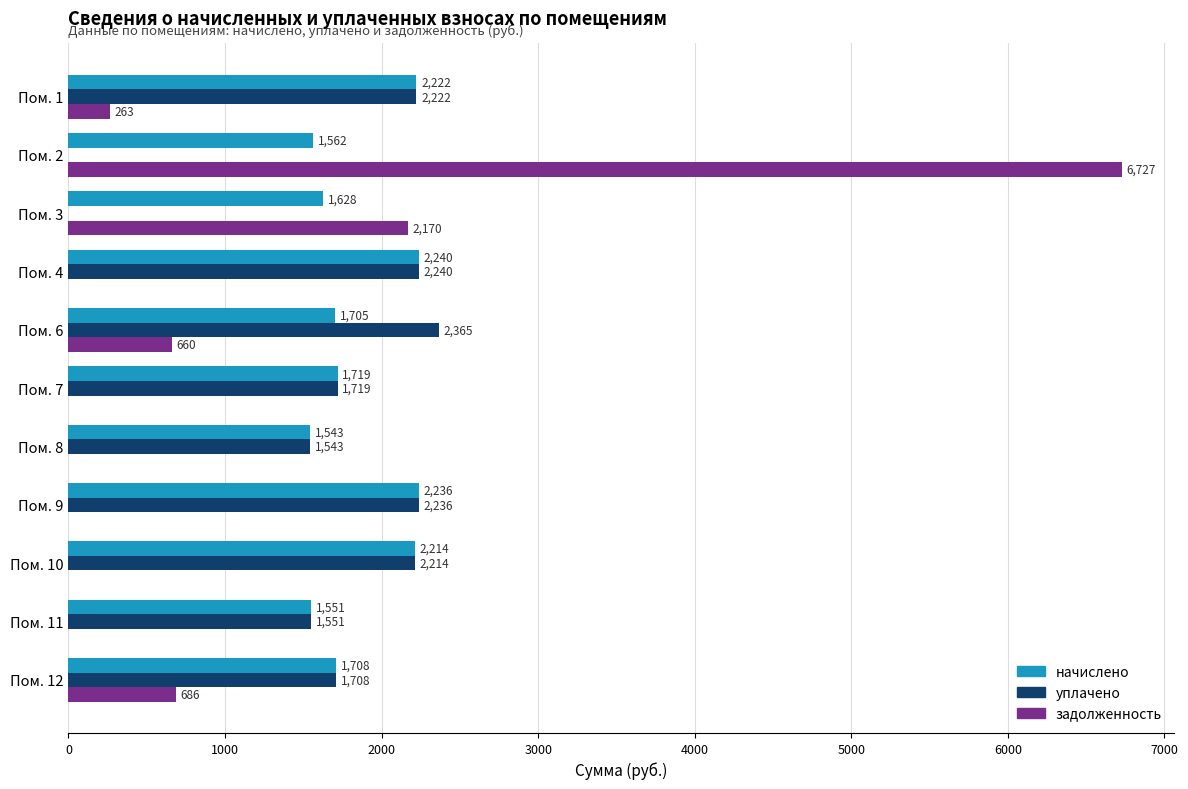

What is the highest value of the уплачено series?

2364.5